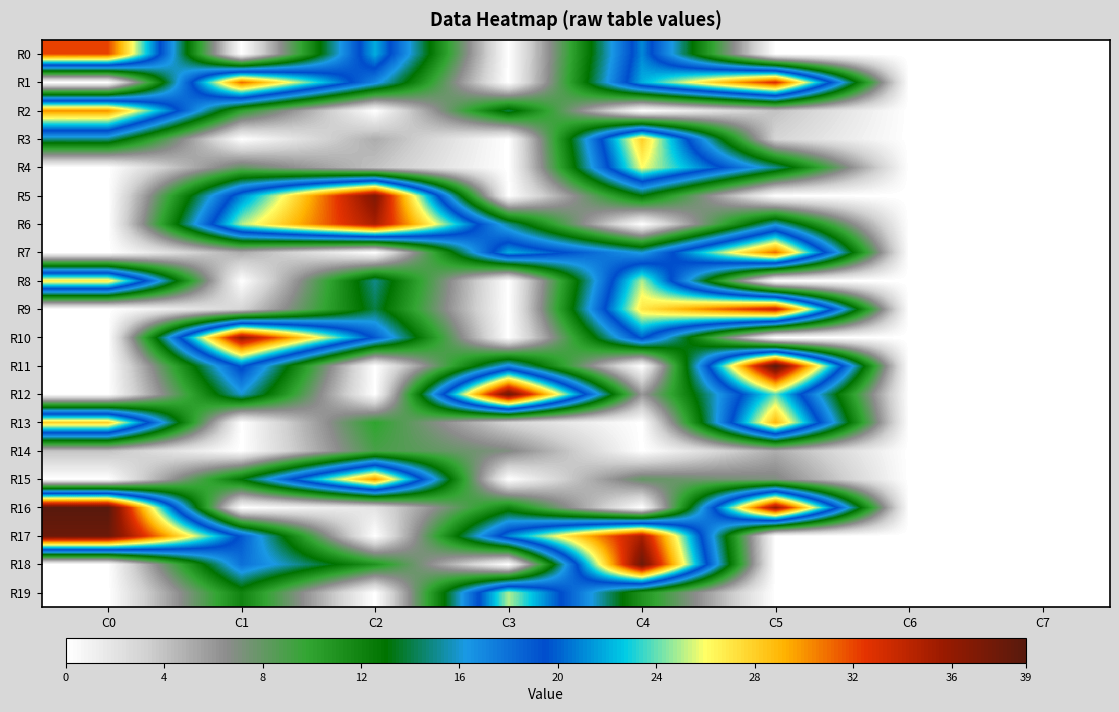

Reading right to left, transcribe all the data shown in this chart.

R0: C7=0	C6=0	C5=0	C4=21	C3=0	C2=22	C1=0	C0=32
R1: C7=0	C6=0	C5=33	C4=22	C3=0	C2=17	C1=31	C0=0
R2: C7=0	C6=0	C5=4	C4=0	C3=14	C2=0	C1=10	C0=30
R3: C7=0	C6=0	C5=3	C4=28	C3=0	C2=5	C1=0	C0=15
R4: C7=0	C6=0	C5=15	C4=26	C3=0	C2=4	C1=8	C0=0
R5: C7=0	C6=0	C5=0	C4=13	C3=0	C2=37	C1=21	C0=0
R6: C7=0	C6=0	C5=16	C4=0	C3=15	C2=35	C1=25	C0=0
R7: C7=0	C6=0	C5=31	C4=16	C3=22	C2=0	C1=5	C0=0
R8: C7=0	C6=0	C5=0	C4=25	C3=0	C2=15	C1=0	C0=27
R9: C7=0	C6=0	C5=34	C4=27	C3=0	C2=14	C1=3	C0=0
R10: C7=0	C6=0	C5=0	C4=20	C3=0	C2=19	C1=36	C0=0
R11: C7=0	C6=0	C5=39	C4=0	C3=17	C2=0	C1=20	C0=0
R12: C7=0	C6=0	C5=24	C4=6	C3=38	C2=0	C1=16	C0=0
R13: C7=0	C6=0	C5=29	C4=0	C3=3	C2=10	C1=0	C0=28
R14: C7=0	C6=0	C5=5	C4=0	C3=7	C2=9	C1=0	C0=4
R15: C7=0	C6=0	C5=7	C4=8	C3=0	C2=30	C1=13	C0=0
R16: C7=0	C6=0	C5=36	C4=0	C3=12	C2=2	C1=0	C0=39
R17: C7=0	C6=0	C5=0	C4=35	C3=21	C2=0	C1=19	C0=38
R18: C7=0	C6=0	C5=0	C4=38	C3=0	C2=11	C1=18	C0=0
R19: C7=0	C6=0	C5=0	C4=11	C3=25	C2=0	C1=12	C0=0